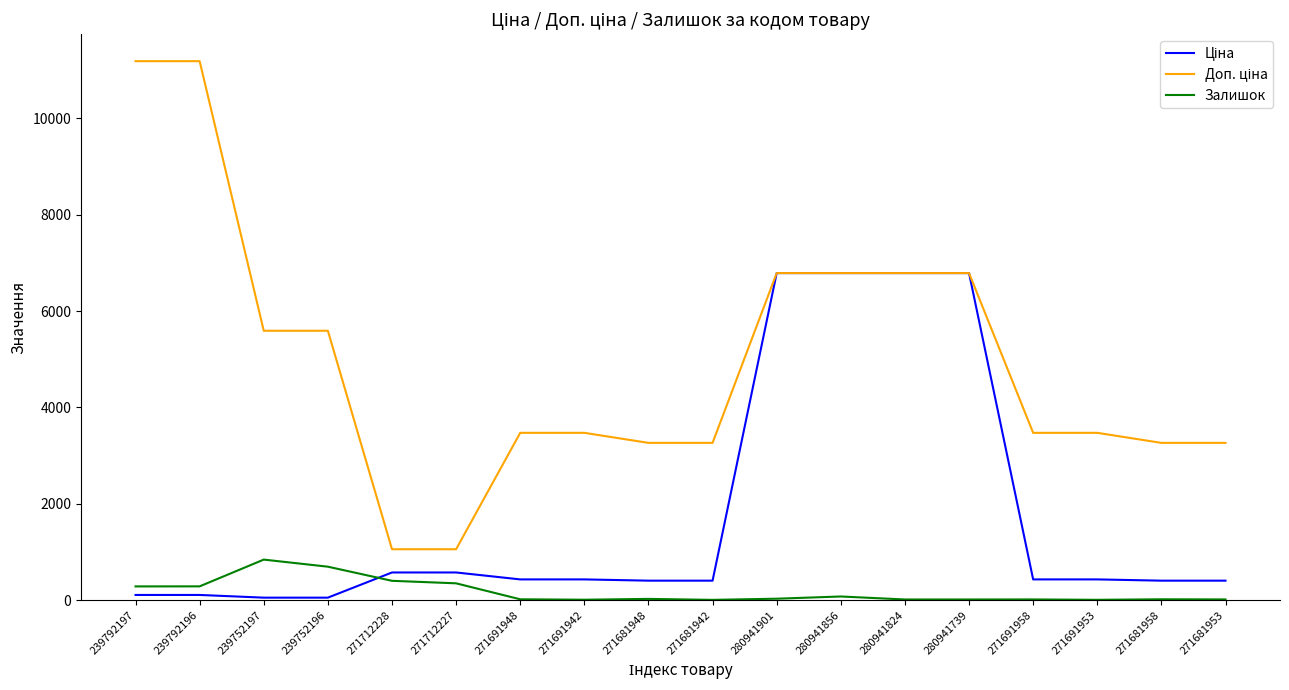

What is the highest value of the Залишок series?

845.0